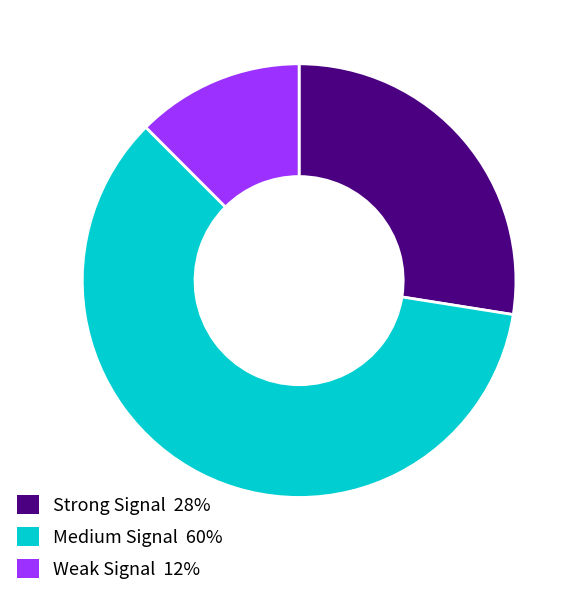

Is there any slice that represents more than half of the pie?

Yes